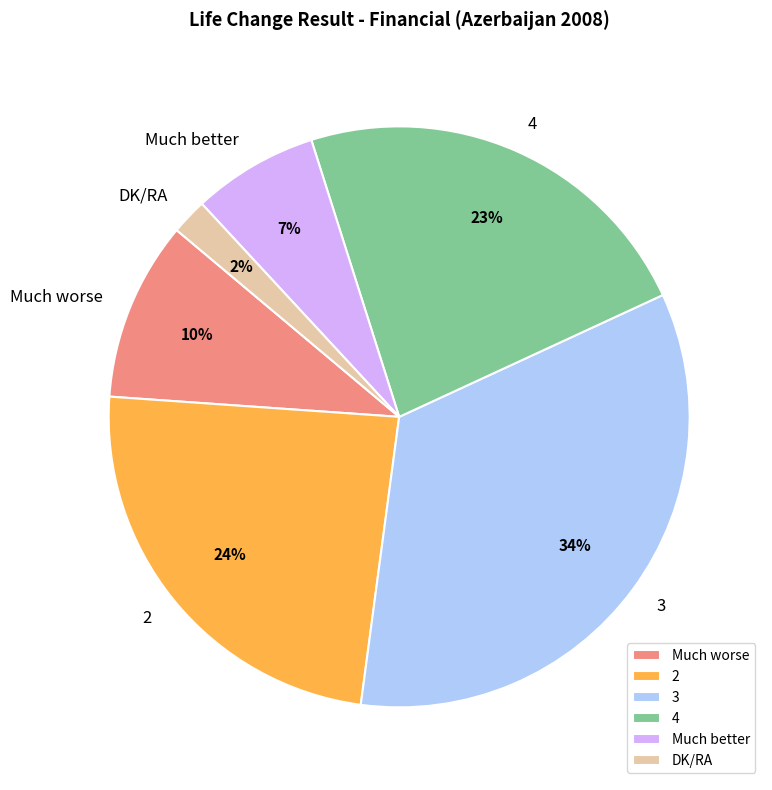

Does 3 account for over 50% of the chart?

No